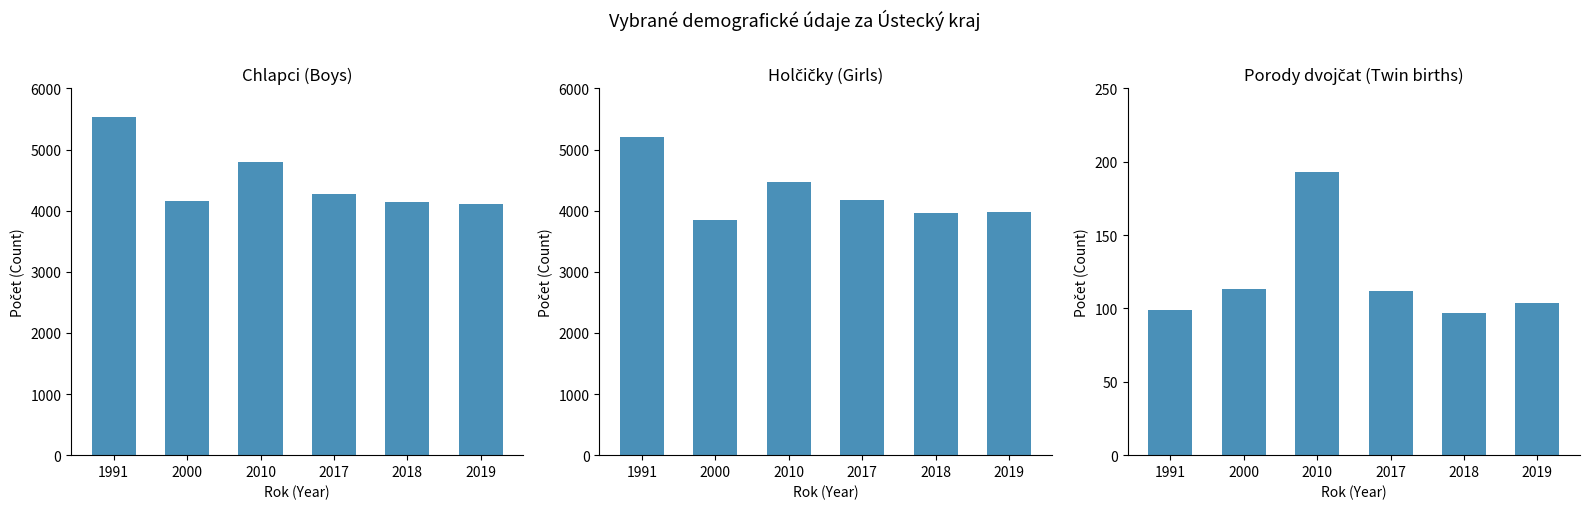

Reading left to right, extract all data points from this chart.

Počet živě narozených (chlapci): 1991=5528	2000=4153	2010=4798	2017=4265	2018=4134	2019=4117
Počet živě narozených (holčičky): 1991=5198	2000=3850	2010=4477	2017=4177	2018=3965	2019=3977
Počet porodů dvojčat: 1991=99	2000=113	2010=193	2017=112	2018=97	2019=104